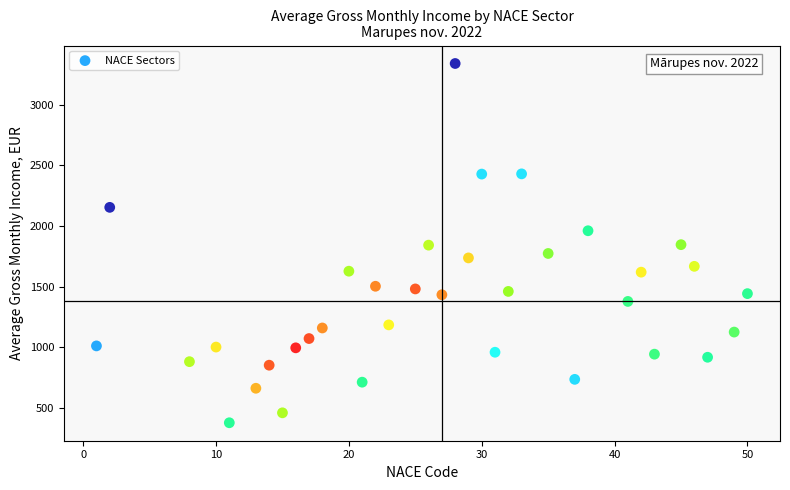

What is the range of Y values (max minus min)?

2961.1